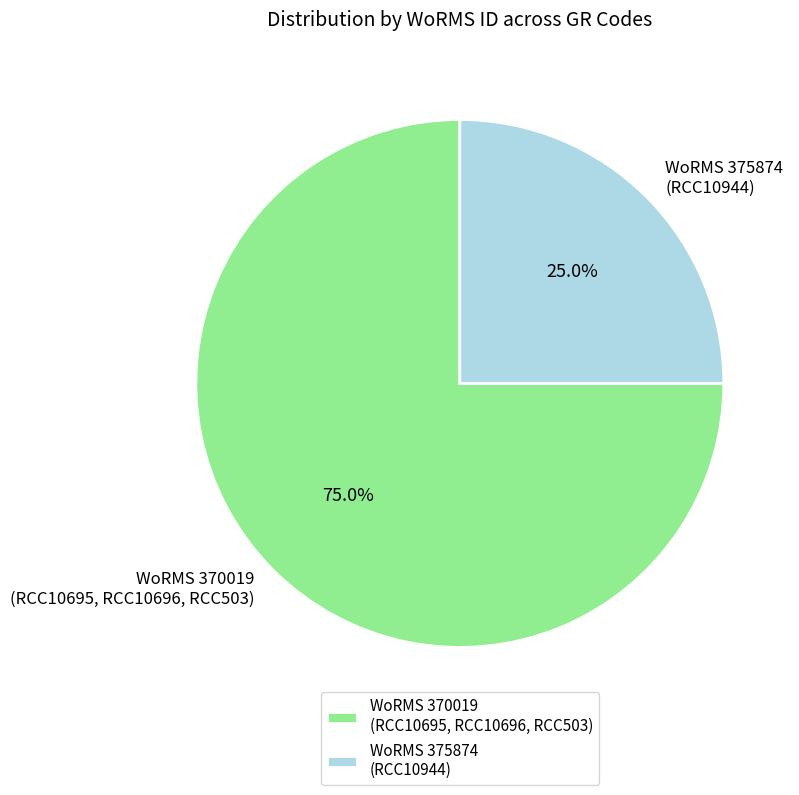

What portion of the pie excludes WoRMS 370019 (RCC10695, RCC10696, RCC503)?

25.0%